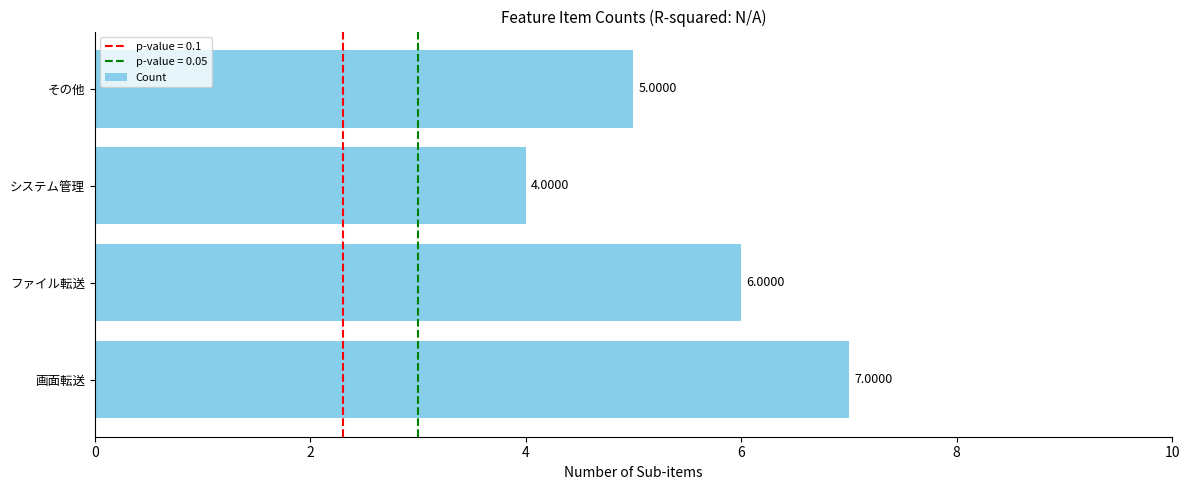

What is the smallest value displayed?

4